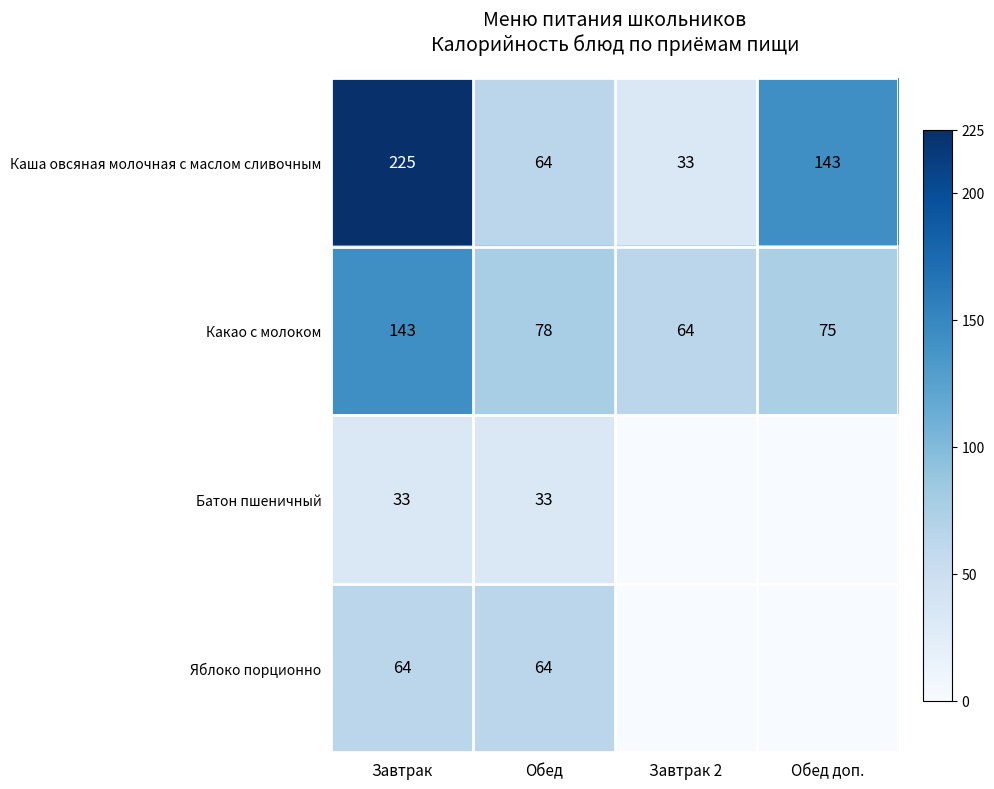

At which category does the chart reach its minimum across all series?

Завтрак 2